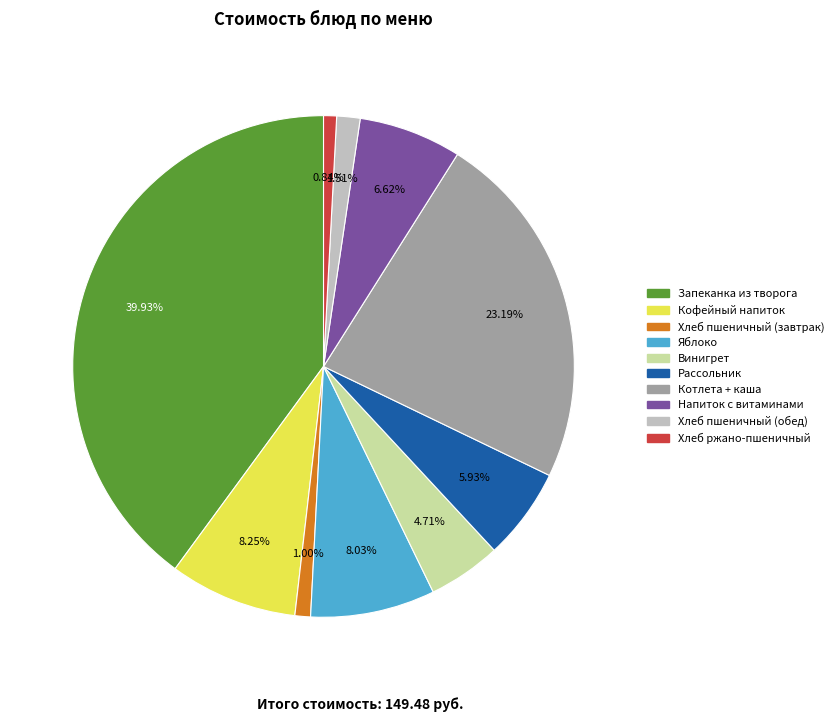

Is there a majority slice in this chart?

No